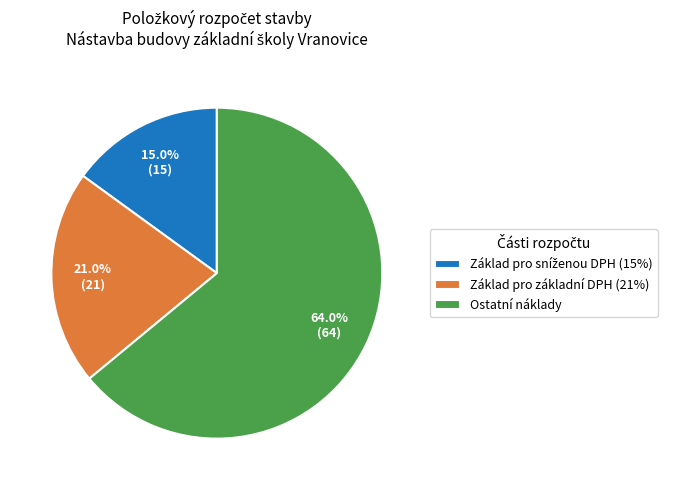

What is the largest slice in the pie chart?

Ostatní náklady